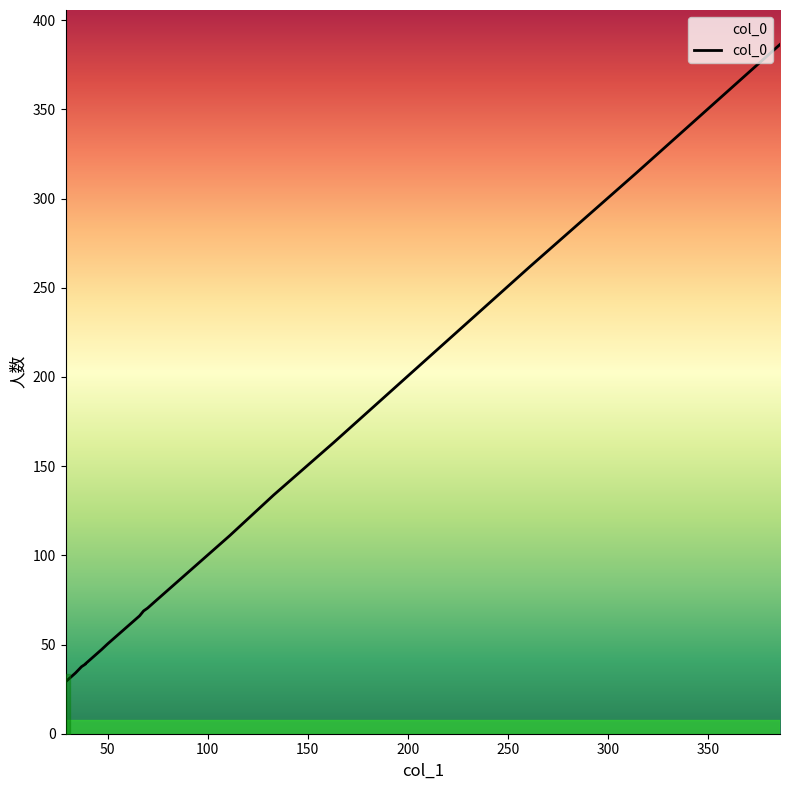

What is the sum of all values?

2198.7